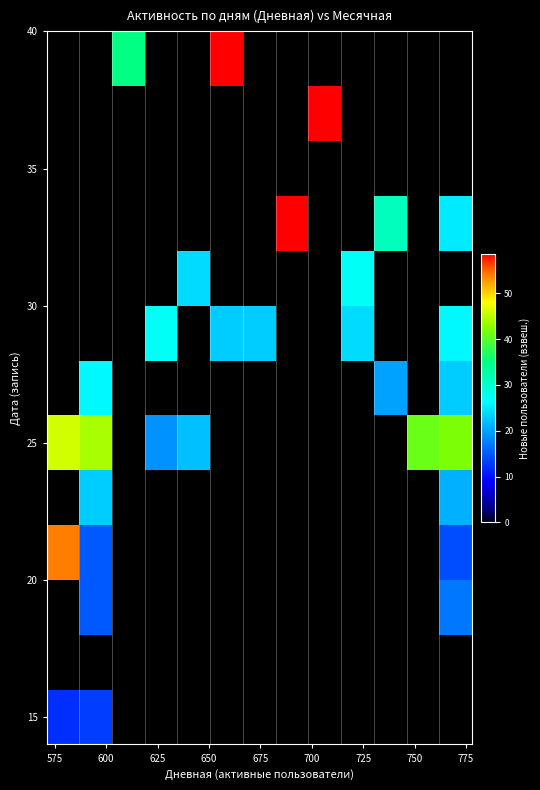

How many data points does each series have?

13